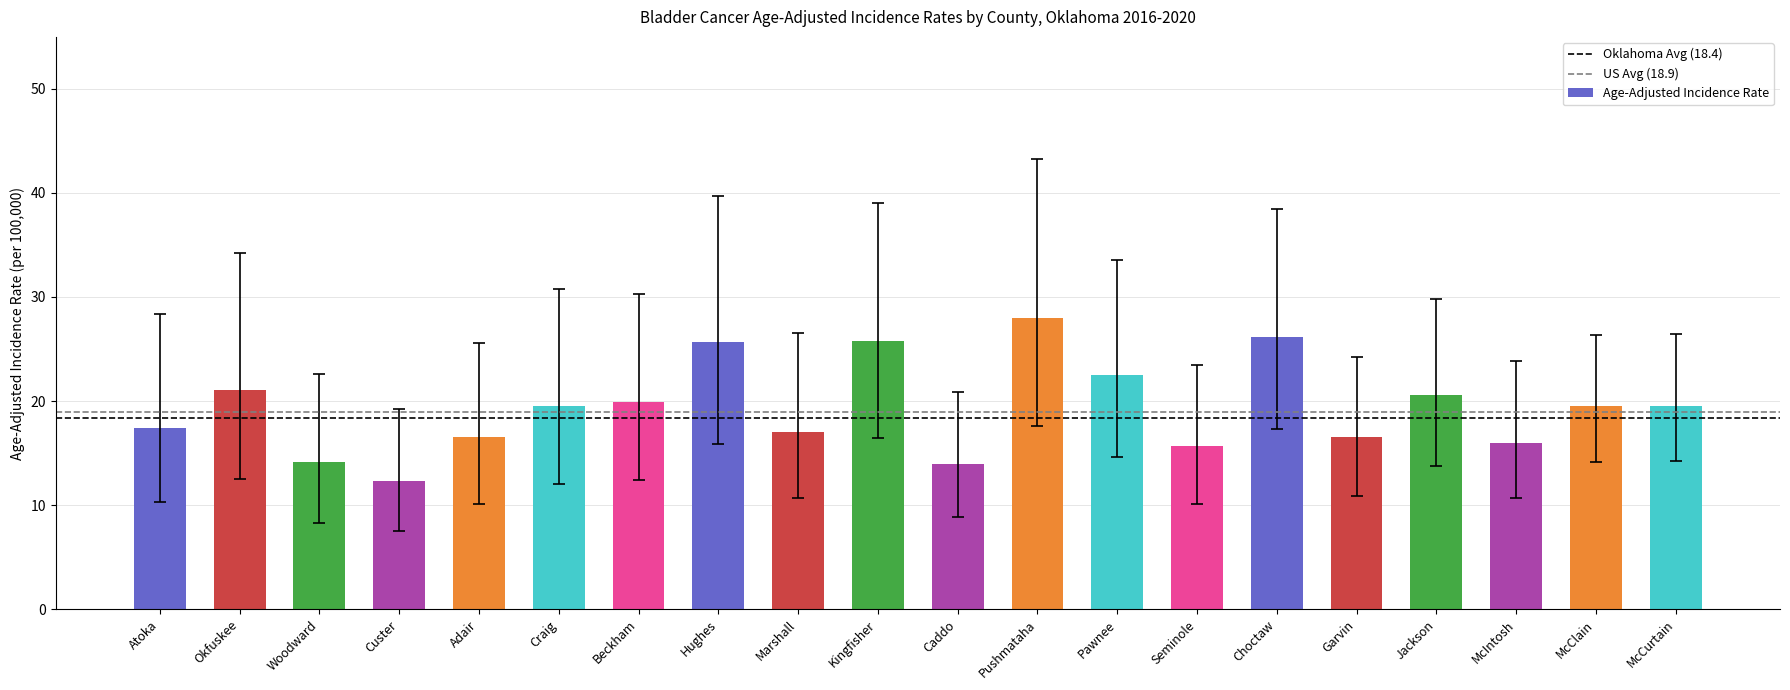

What position from the left is Woodward?

3